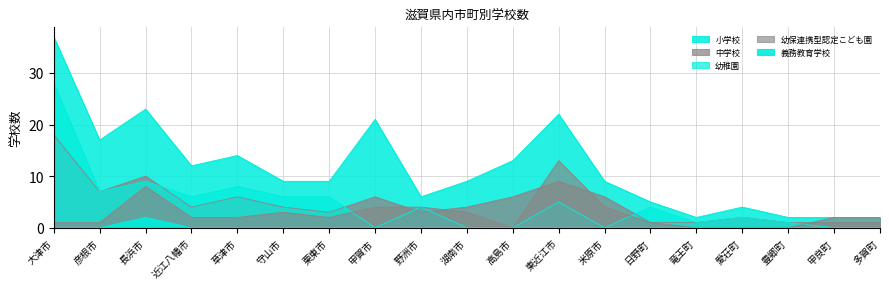

Which series changed the most between 長浜市 and 湖南市?

小学校